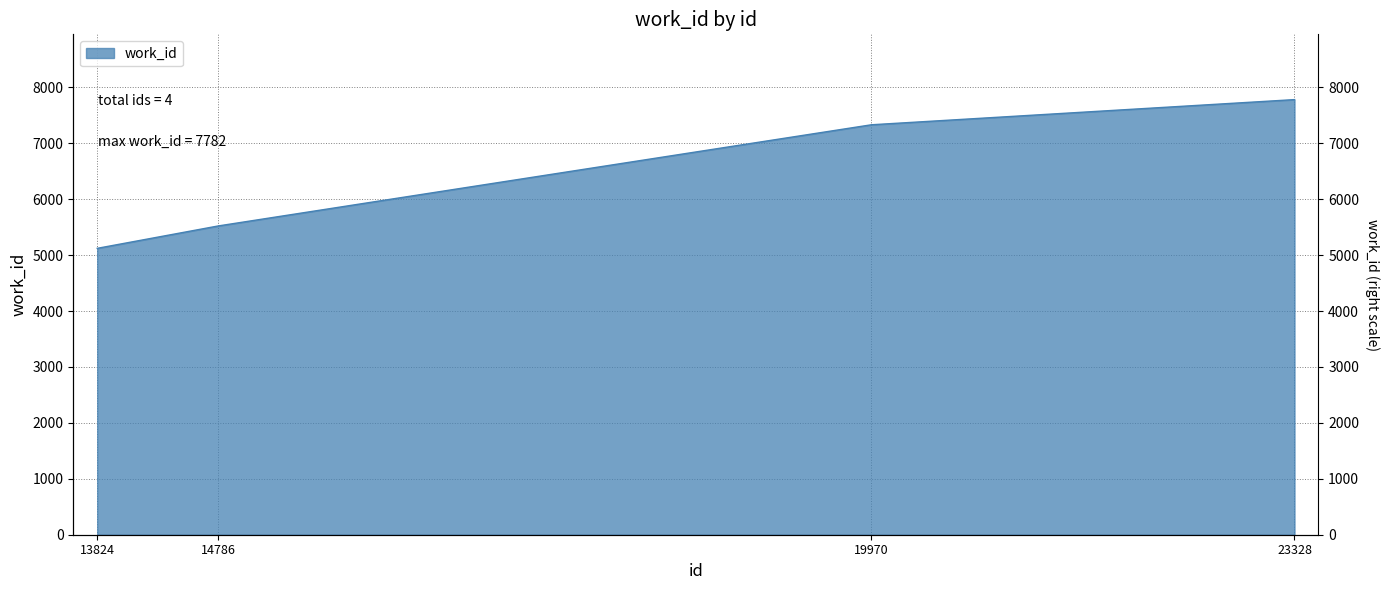

Rank the categories by value from lowest to highest.

13824, 14786, 19970, 23328